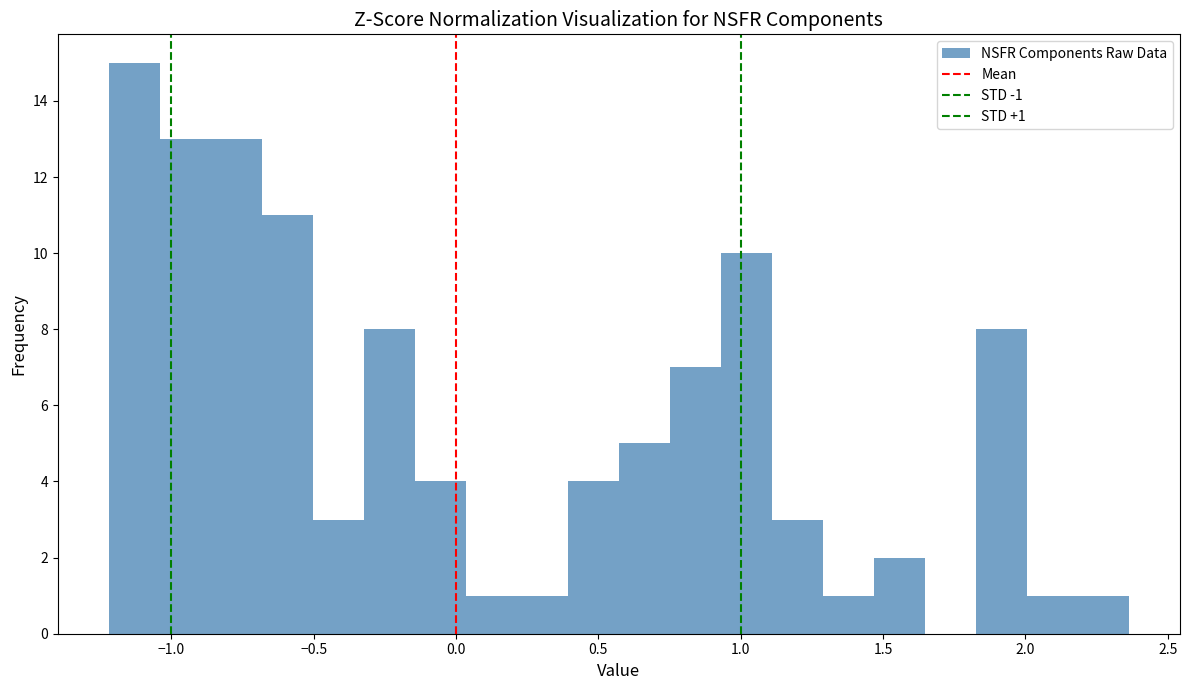

Read against the x-axis, roughly where is the centre of the tallest bar?

-1.15